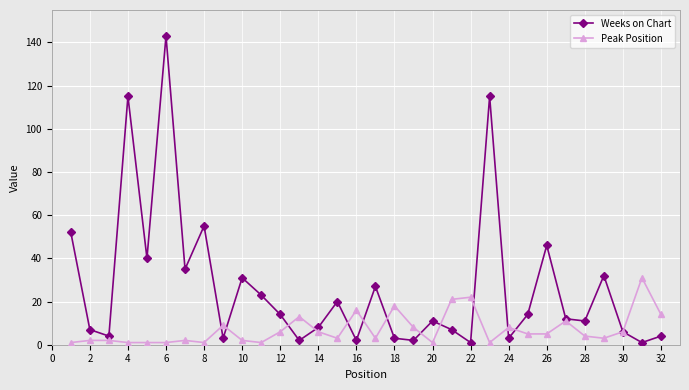

True or false: Peak Position and Weeks on Chart intersect in this chart.

True